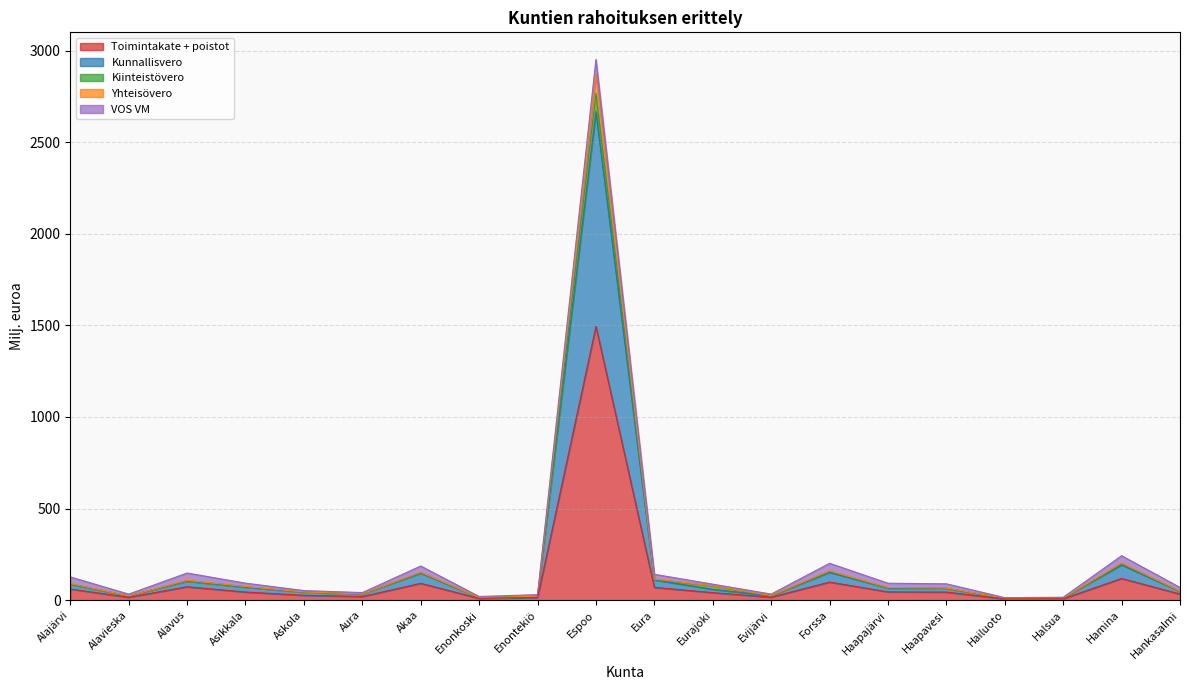

In Kunnallisvero, how many points are lower than both neighbors (excluding endpoints)?

5